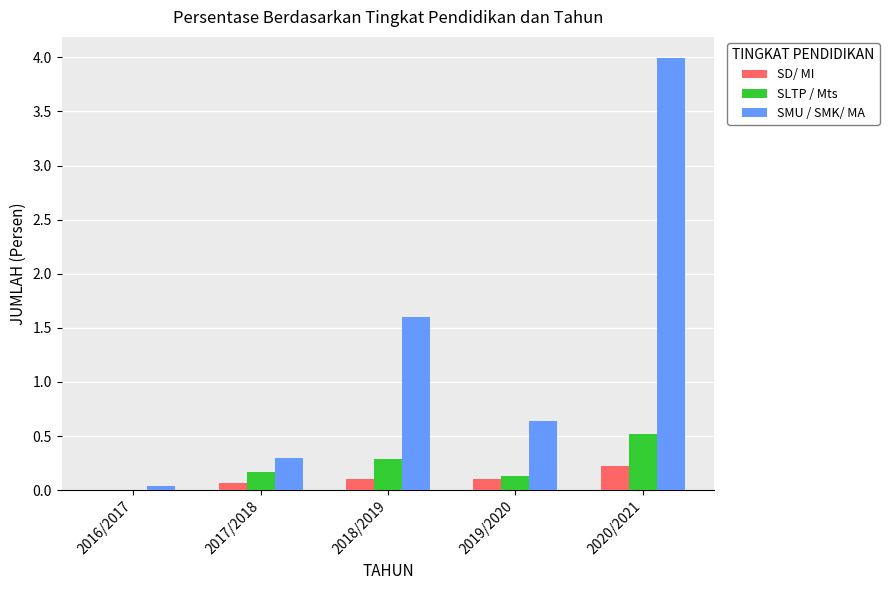

Which category has the highest value in the SD/ MI series?

2020/2021